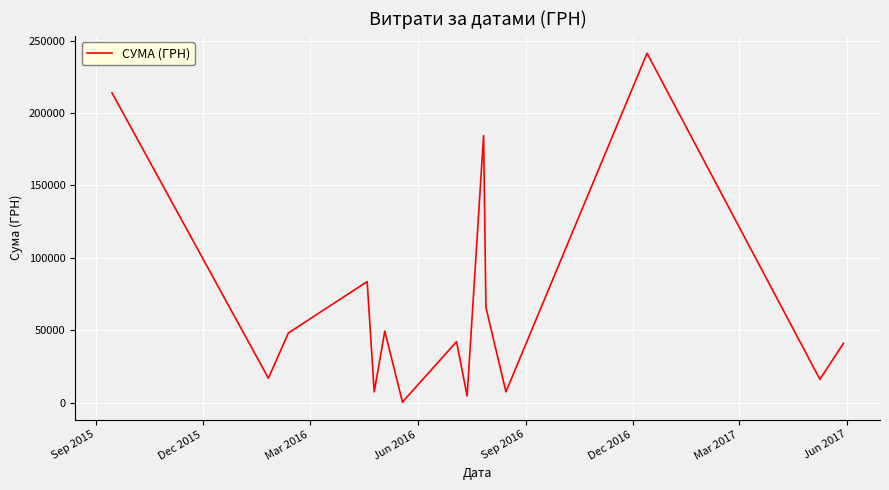

What is the difference between the maximum and minimum values?

240730.0